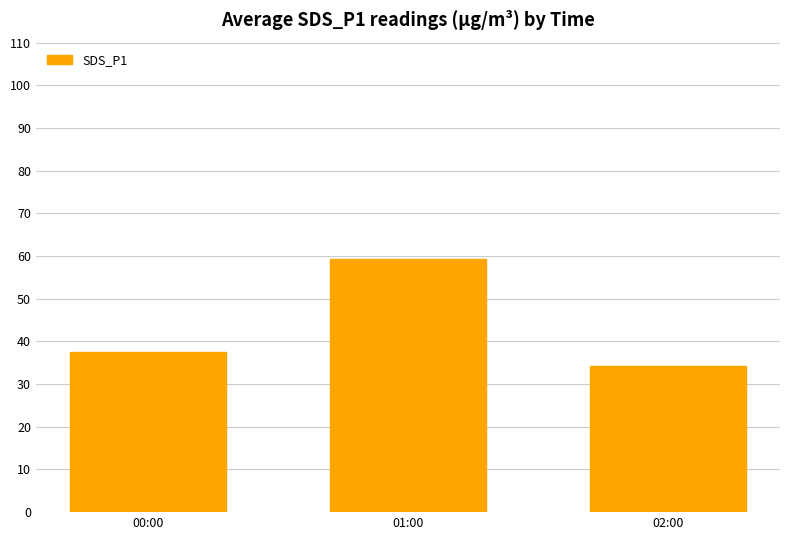

True or false: the data shows 15.8 at 00:00.

False